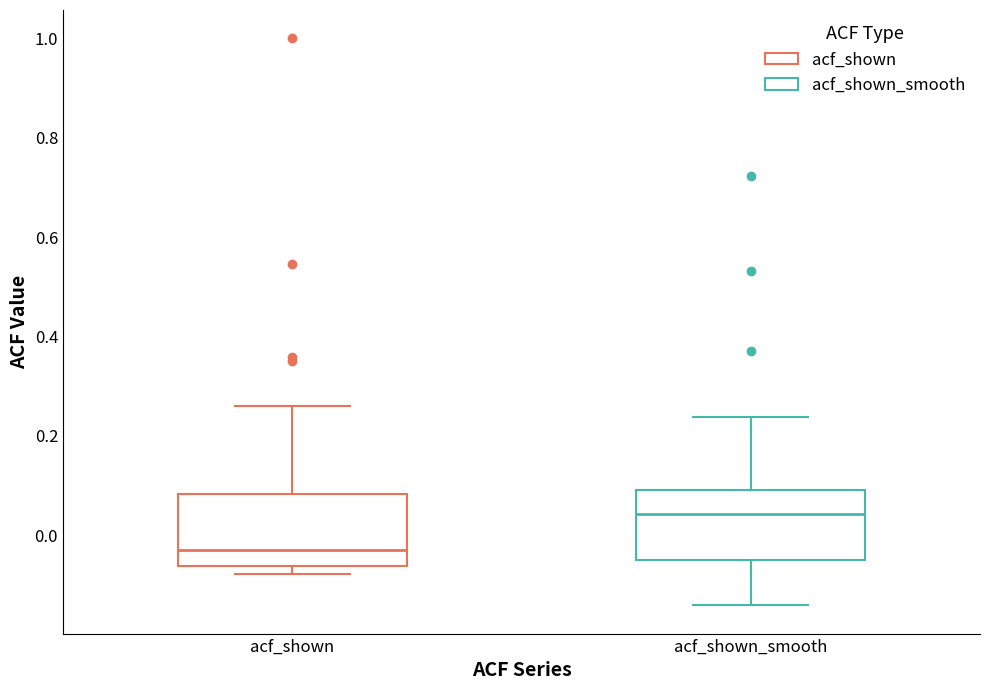

Reading left to right, transcribe this box plot: for each box, give where its median line is, the range the box spans, and where its two whiskers end, as read against the y-axis. The values are not printed on the chart, so give them approximately, as read against the axis.

acf_shown: median -0.04, box -0.06 to 0.08, whiskers -0.08 to 0.26
acf_shown_smooth: median 0.04, box -0.04 to 0.10, whiskers -0.14 to 0.24